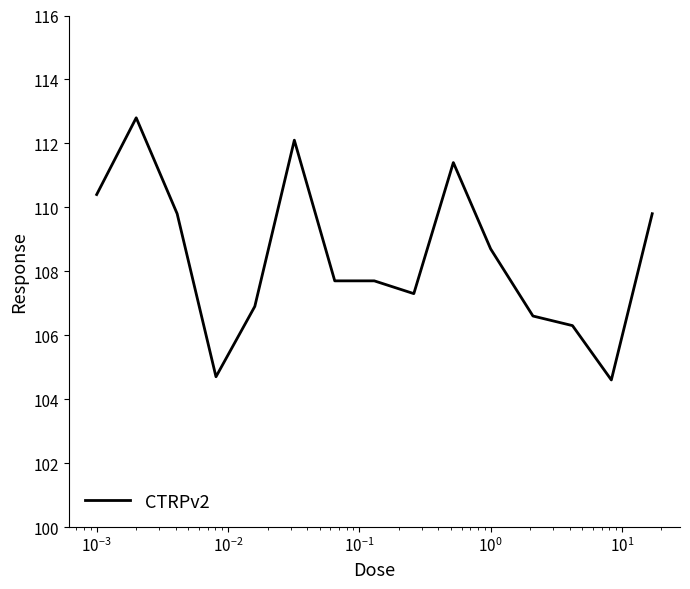

What is the smallest value displayed?

104.6